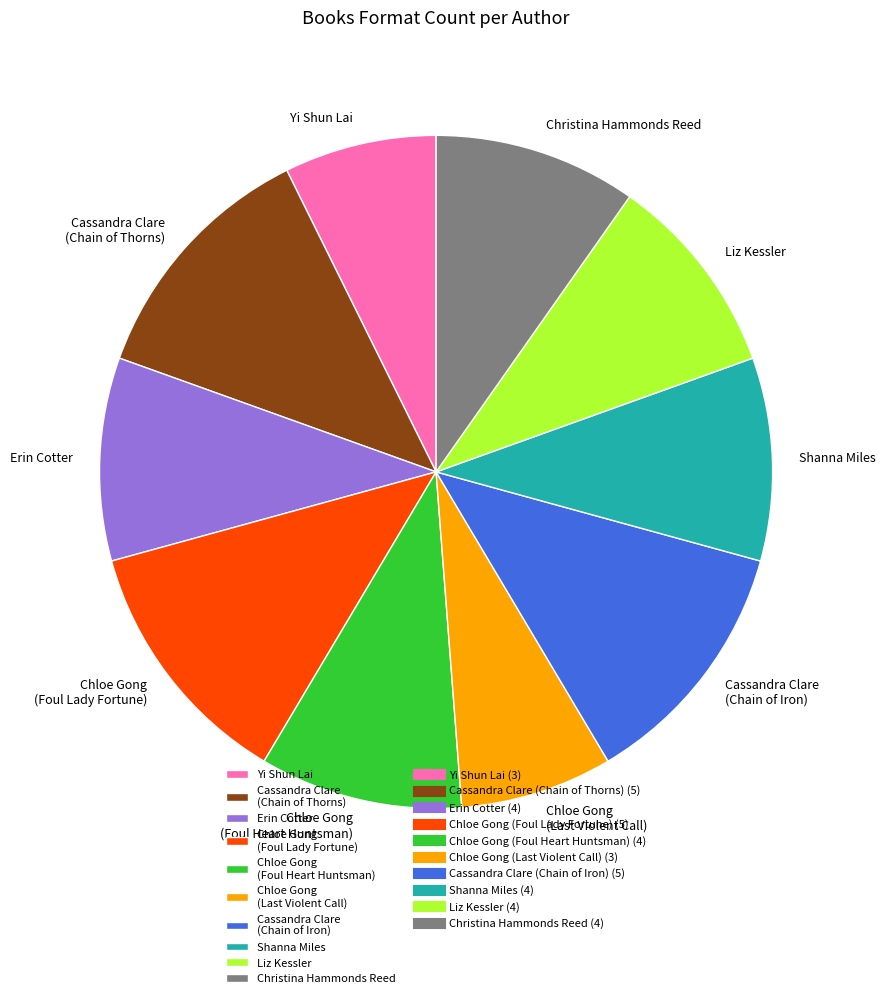

Combined, do Chloe Gong (Foul Heart Huntsman) and Cassandra Clare (Chain of Iron) account for over 50%?

No